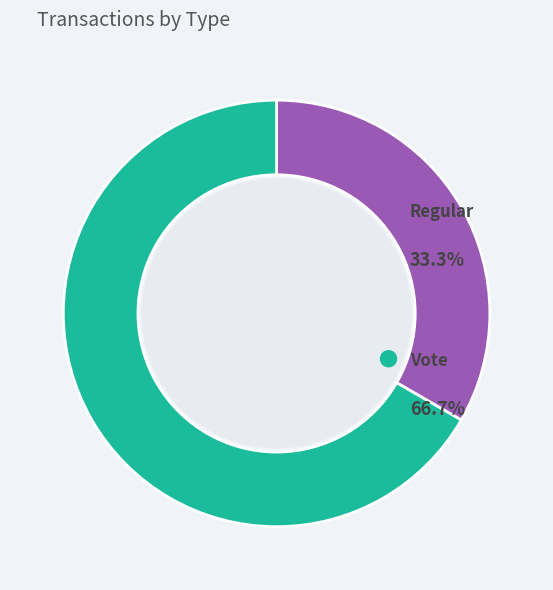

What is the largest slice in the pie chart?

Vote